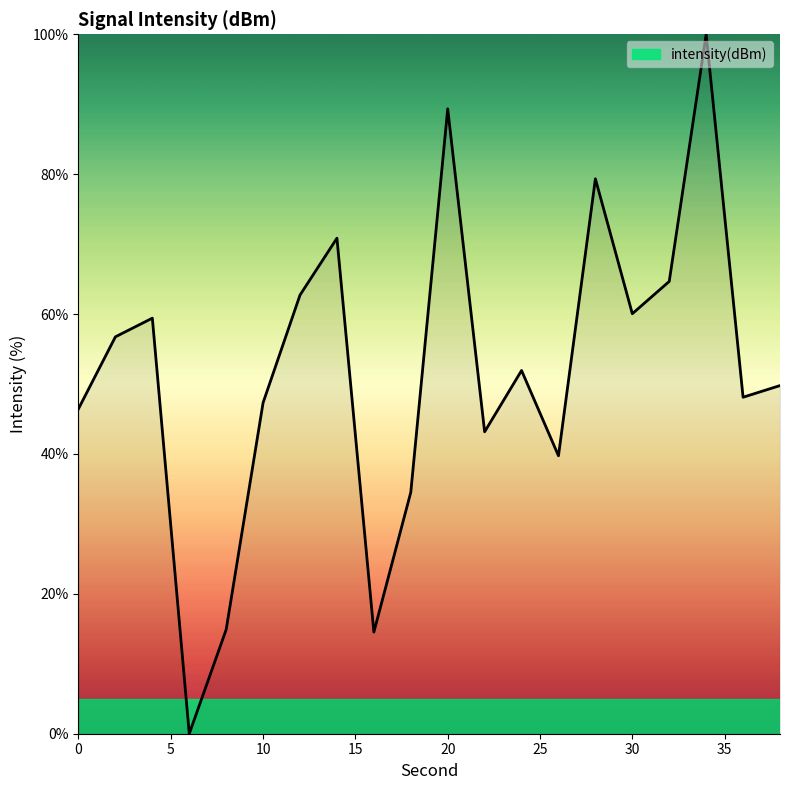

What is the difference between the maximum and minimum values?

100.0